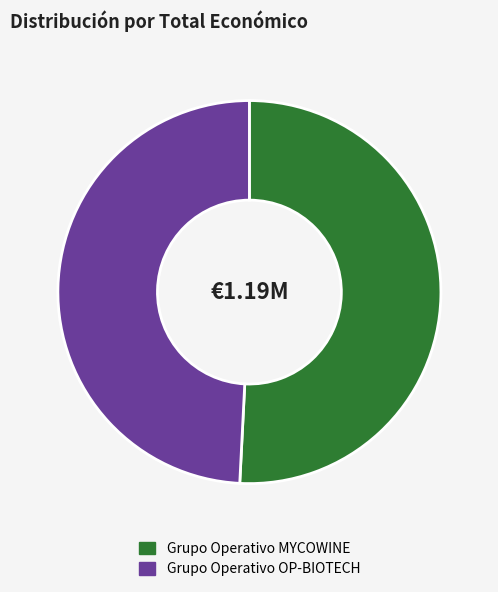

True or false: Grupo Operativo OP-BIOTECH accounts for 49% of the total.

True